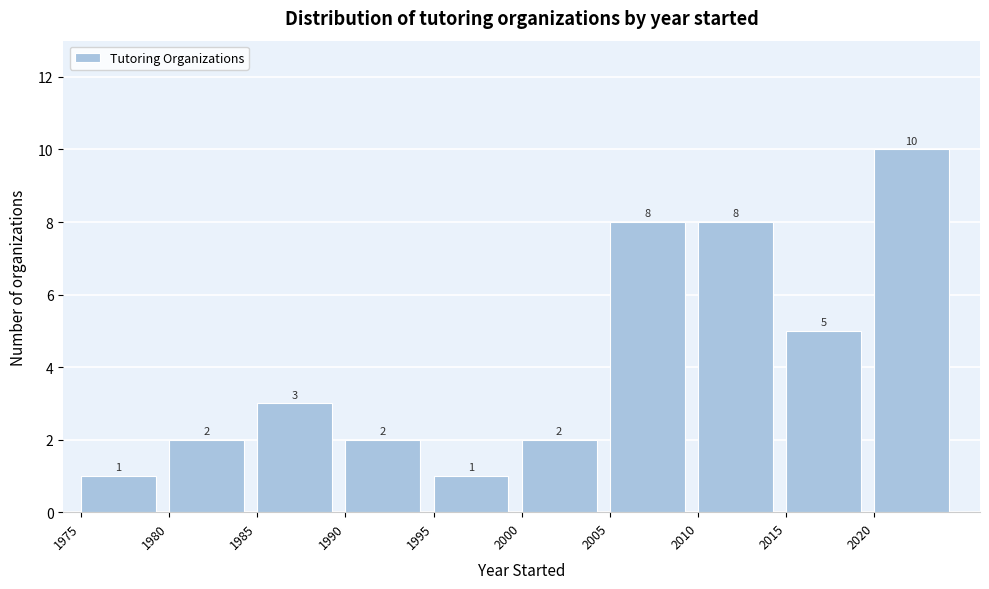

What is the height of the bar covering 1980 to 1985 on the x-axis?

2